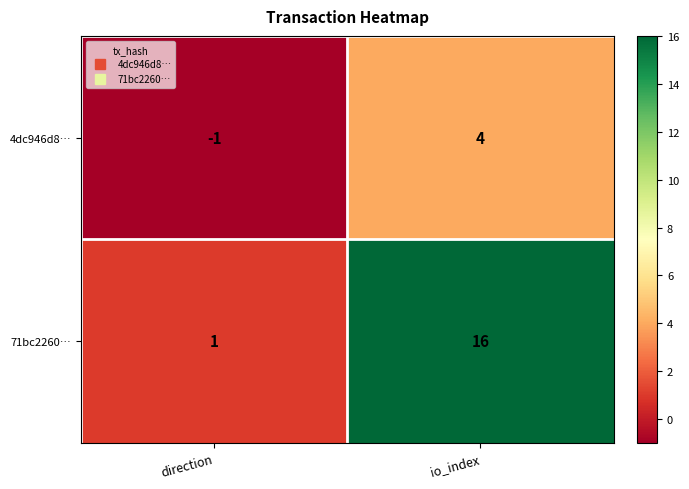

Where is 4dc946d8… nearest to the value 1?

direction